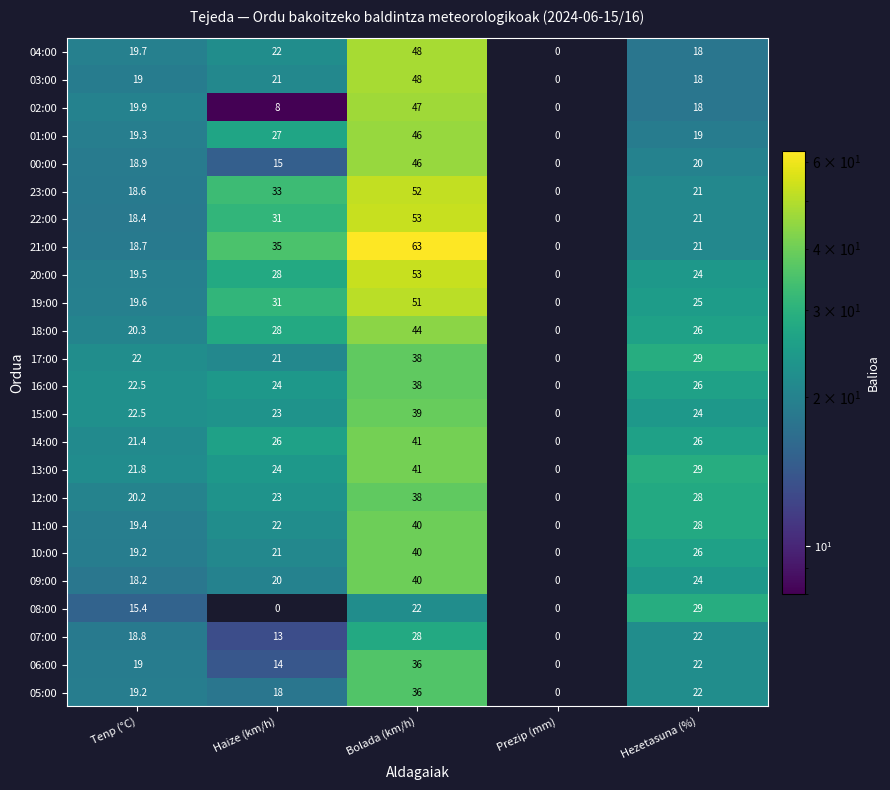

What is the sum of the 03:00 values at Hezetasuna (%) and Tenp (°C)?

37.0